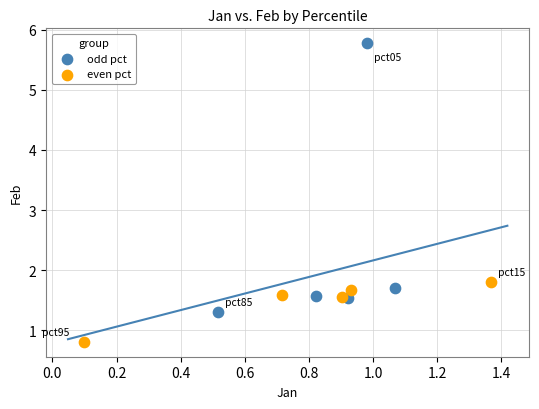

Which series reaches the maximum Y coordinate?

odd pct